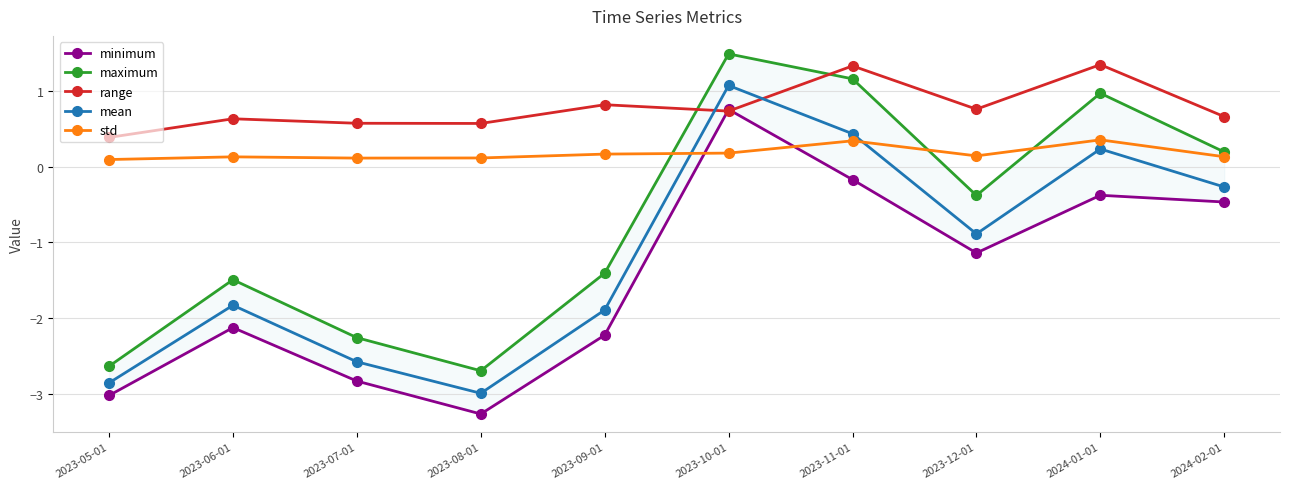

What is the difference between the minimum values at 2023-09-01 and 2023-11-01?

2.1